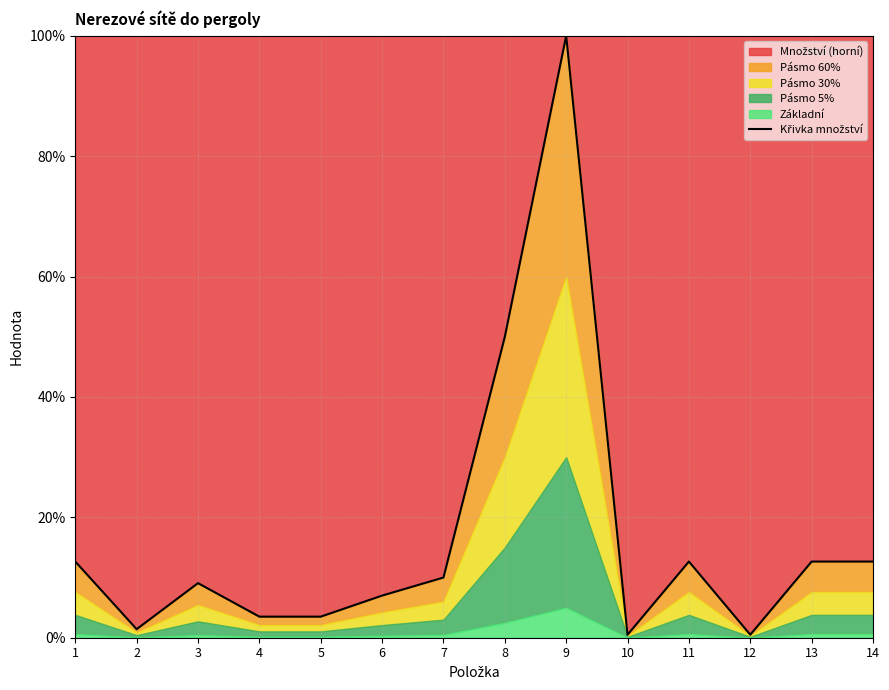

How many lines are shown in the chart?

1